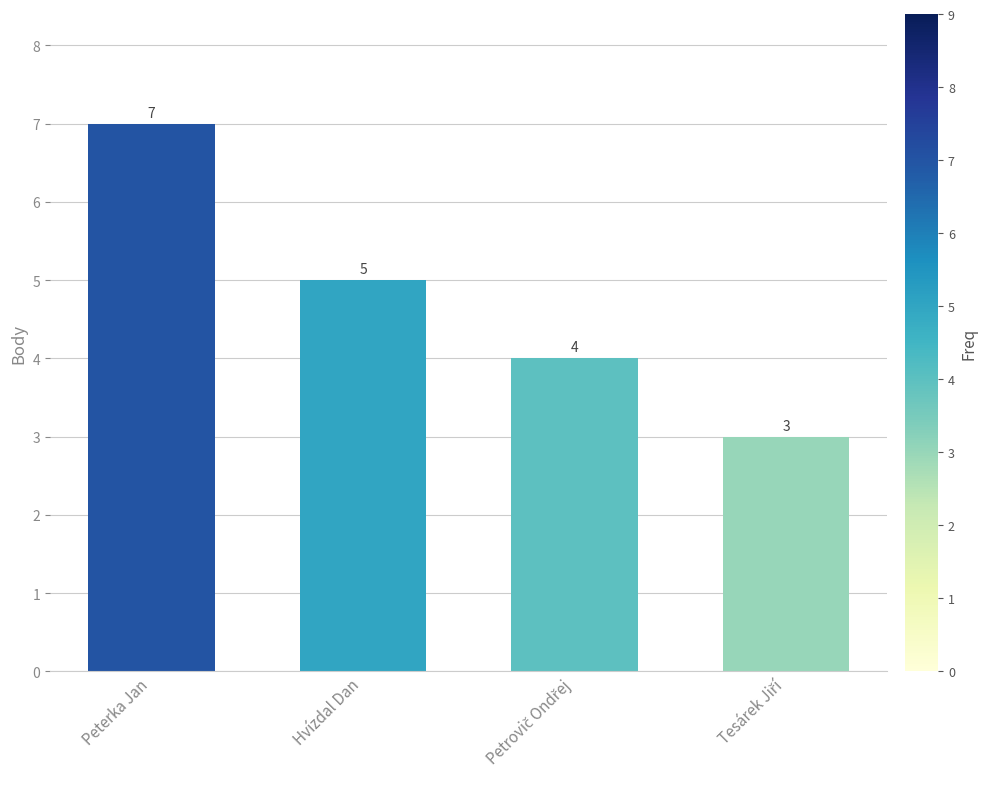

Is it true that the value at Hvízdal Dan is 3?

False